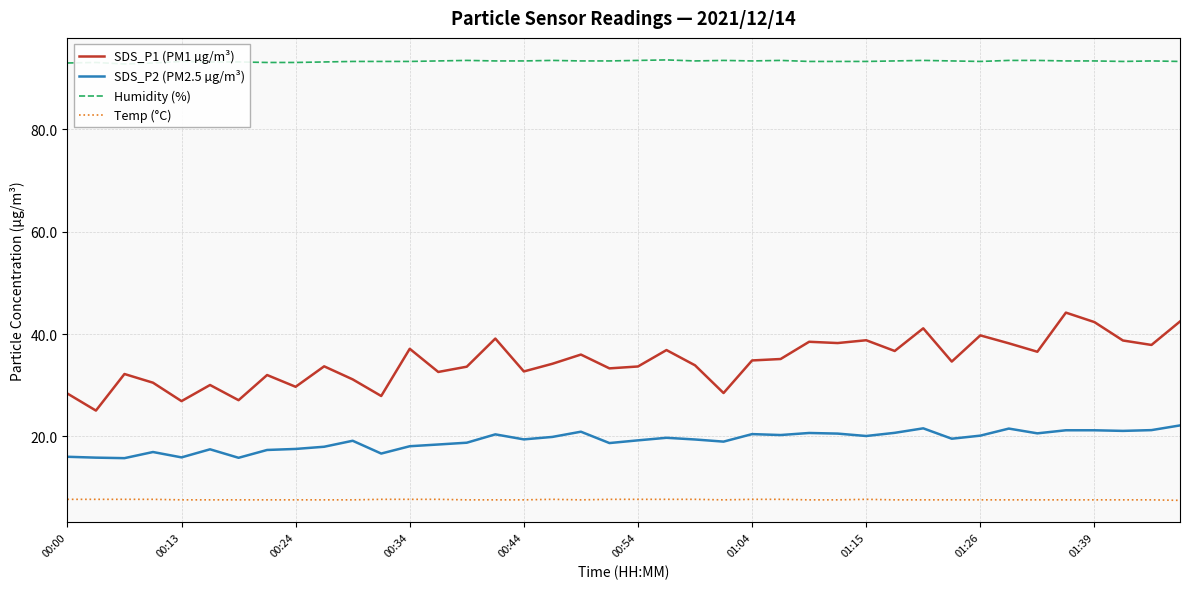

True or false: SDS_P1 (PM1 µg/m³) has more than 2 points higher than both neighbors.

True